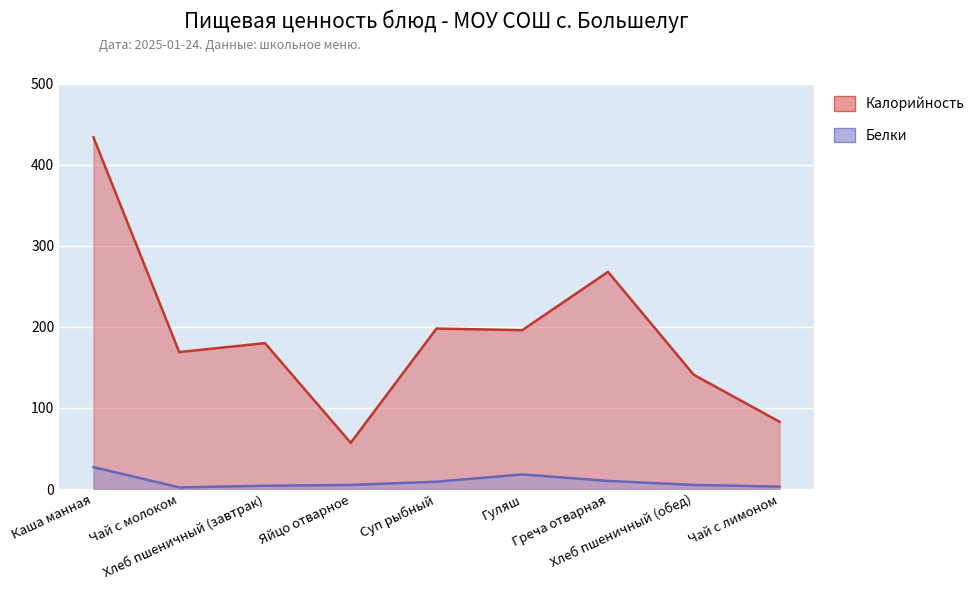

Reading left to right, list all the values displayed in this chart.

Калорийность: Каша манная=434	Чай с молоком=169	Хлеб пшеничный (завтрак)=180	Яйцо отварное=57	Суп рыбный=198	Гуляш=196	Греча отварная=268	Хлеб пшеничный (обед)=141	Чай с лимоном=83
Белки: Каша манная=27	Чай с молоком=2	Хлеб пшеничный (завтрак)=4	Яйцо отварное=5	Суп рыбный=9	Гуляш=18	Греча отварная=10	Хлеб пшеничный (обед)=5	Чай с лимоном=3